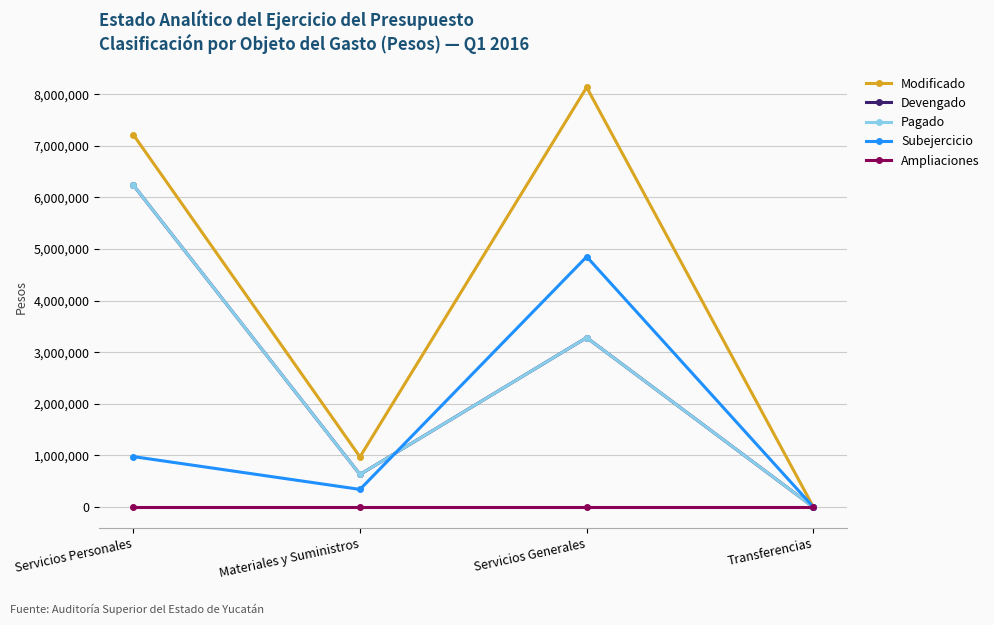

Does the chart have visible grid lines?

Yes